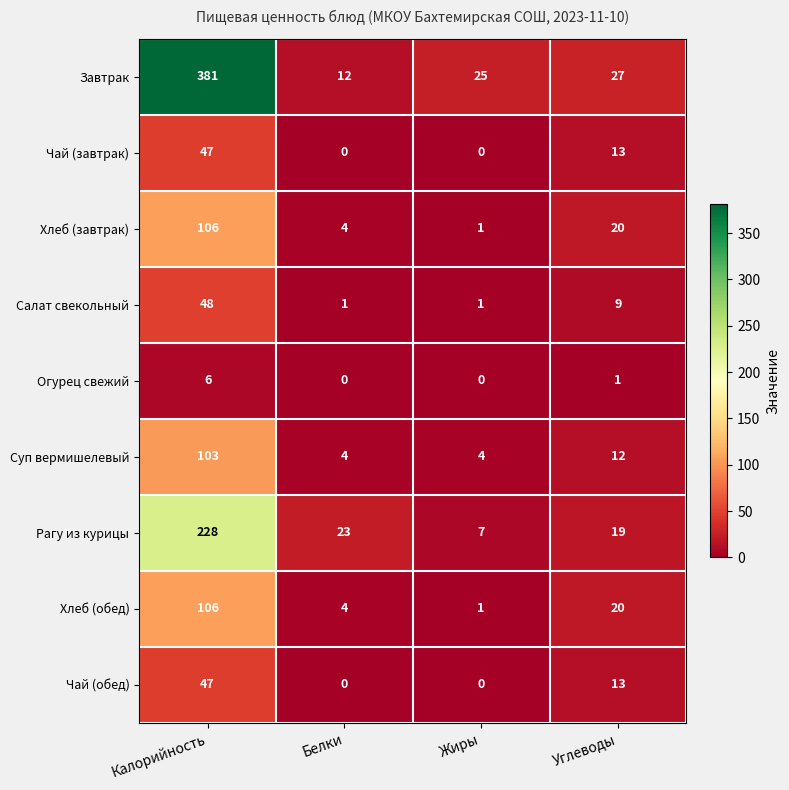

Which category has the highest value in the Хлеб (обед) series?

Калорийность